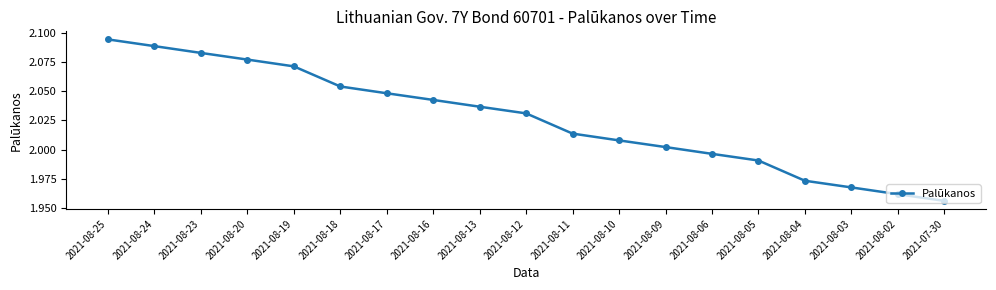

Where is the data nearest to the value 2?

2021-08-09